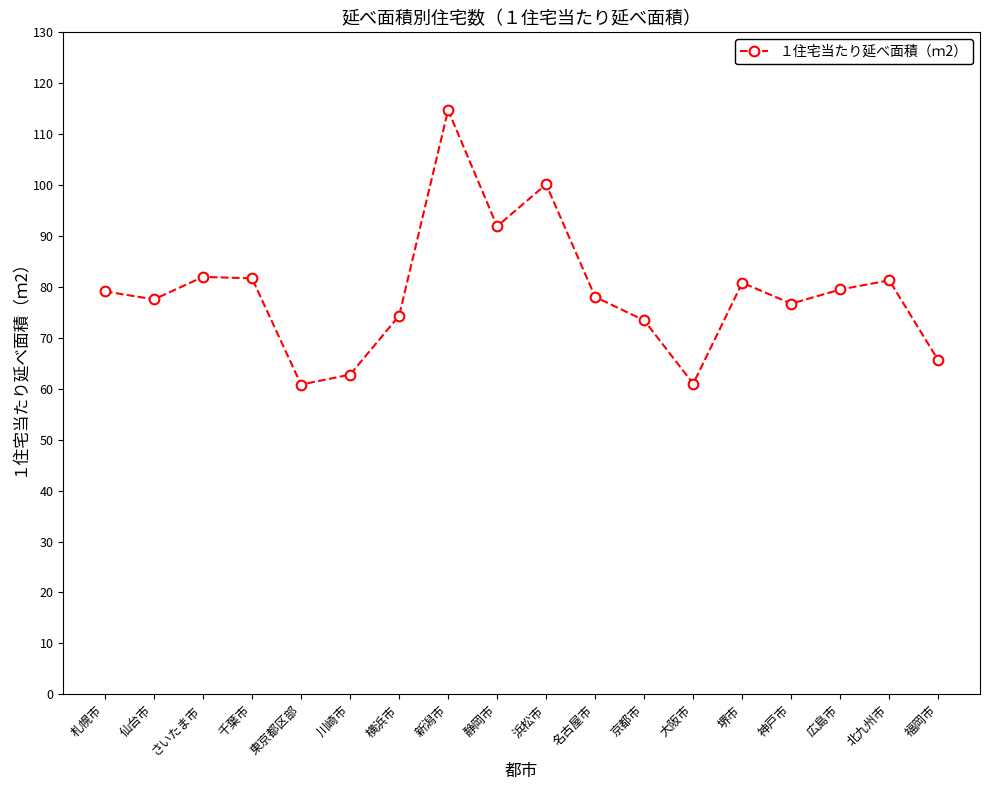

How many points are higher than both their immediate neighbors (excluding endpoints)?

5